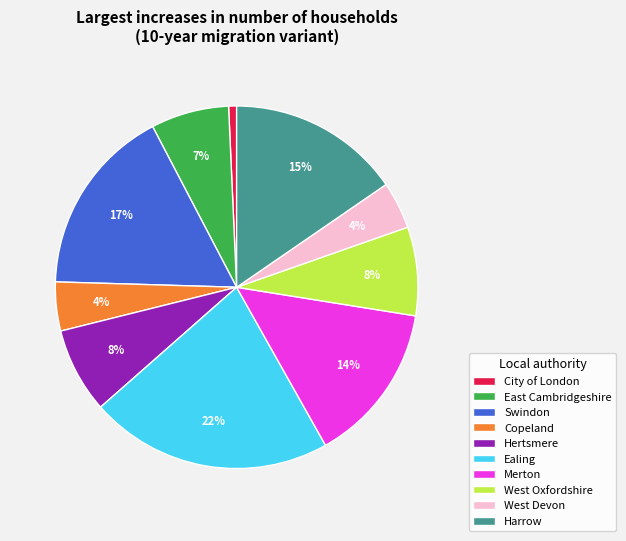

What is the largest slice in the pie chart?

Ealing